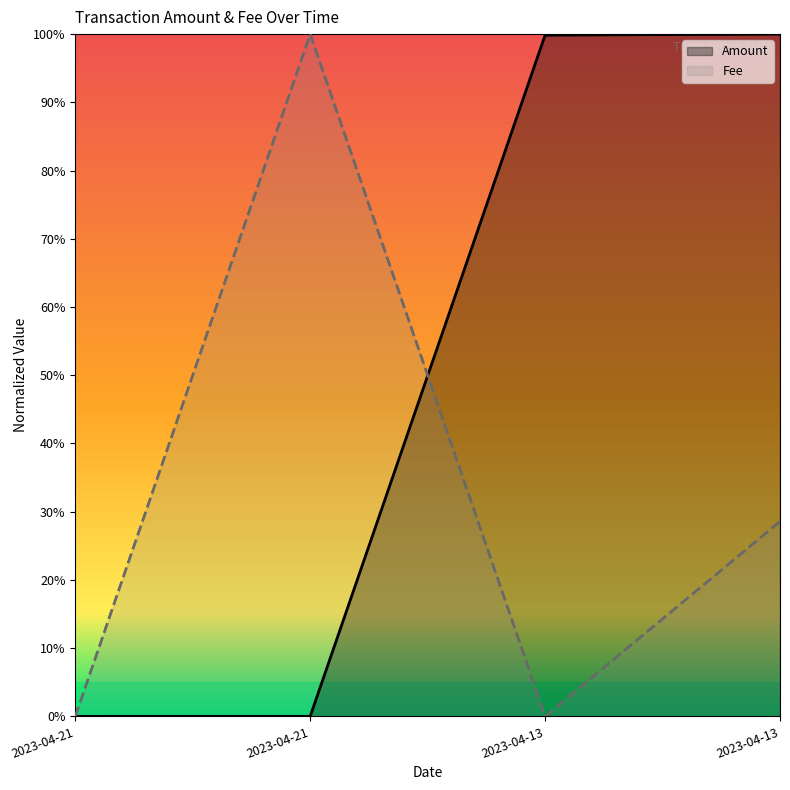

What is the greatest value displayed?

1.0